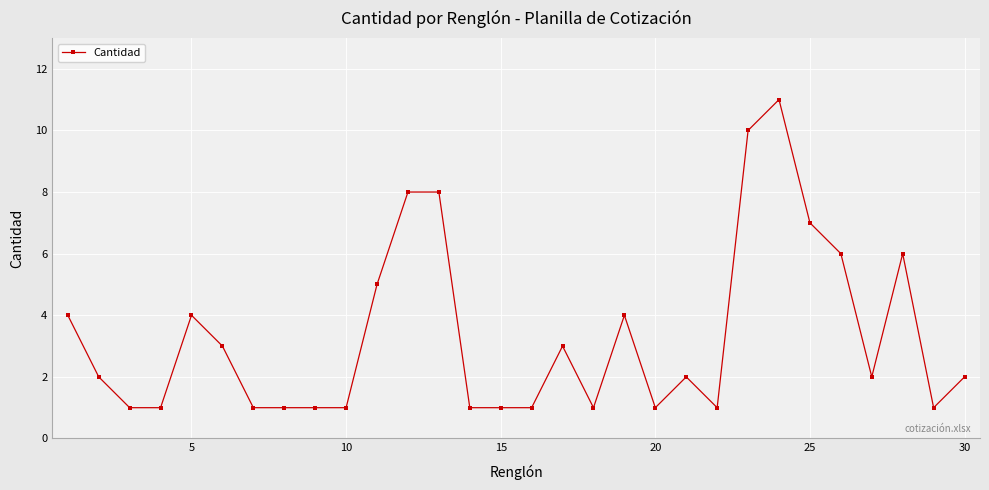

What is the value of the 27th point from the left?

2